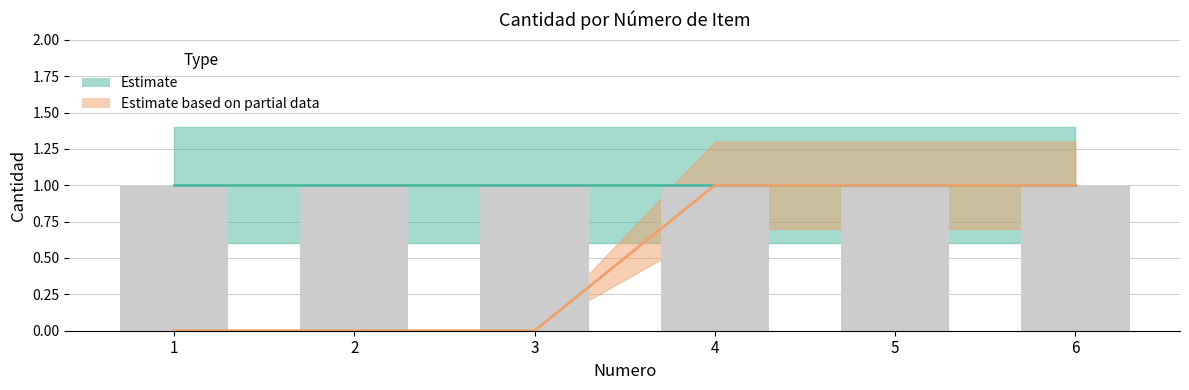

At which category is the sum across all series the highest?

4